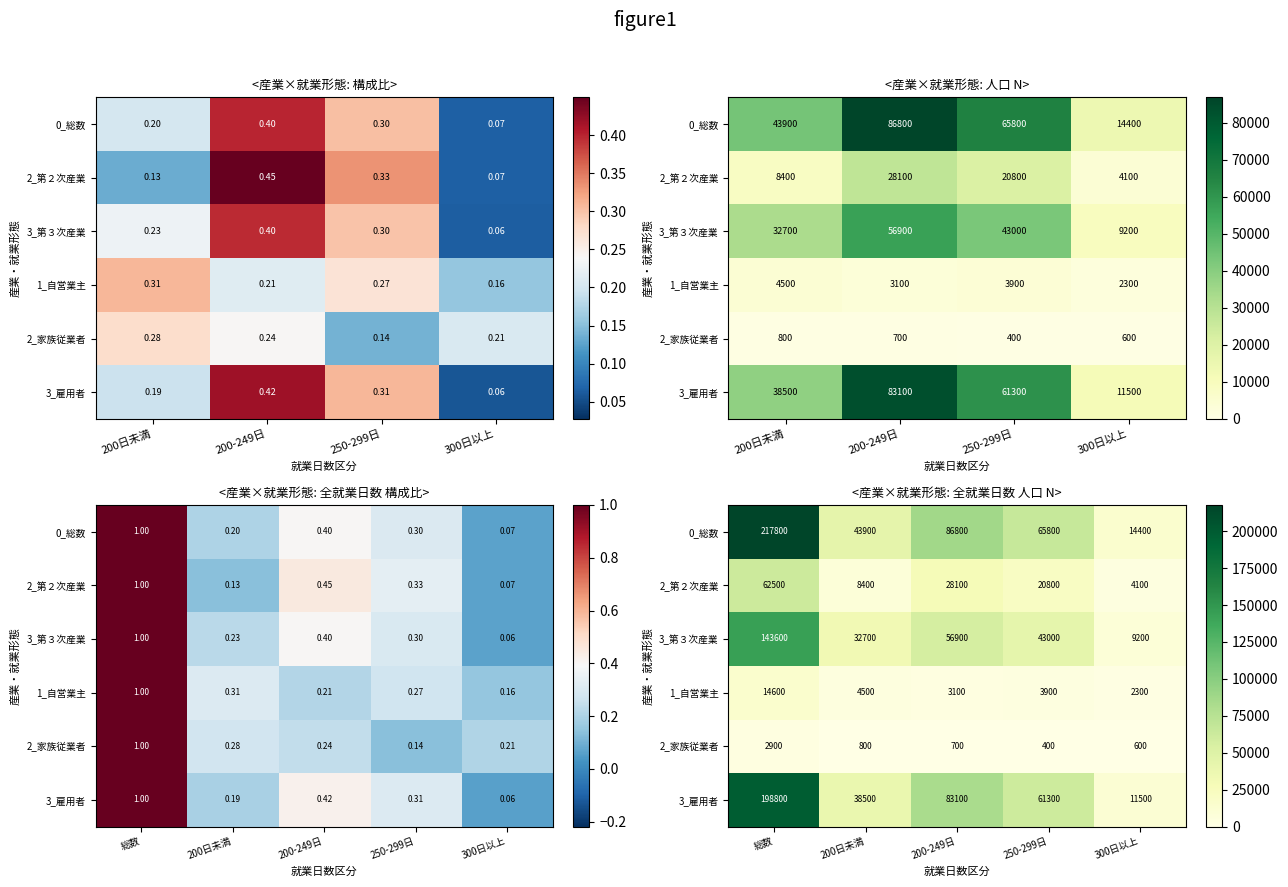

What is the greatest value displayed?

217800